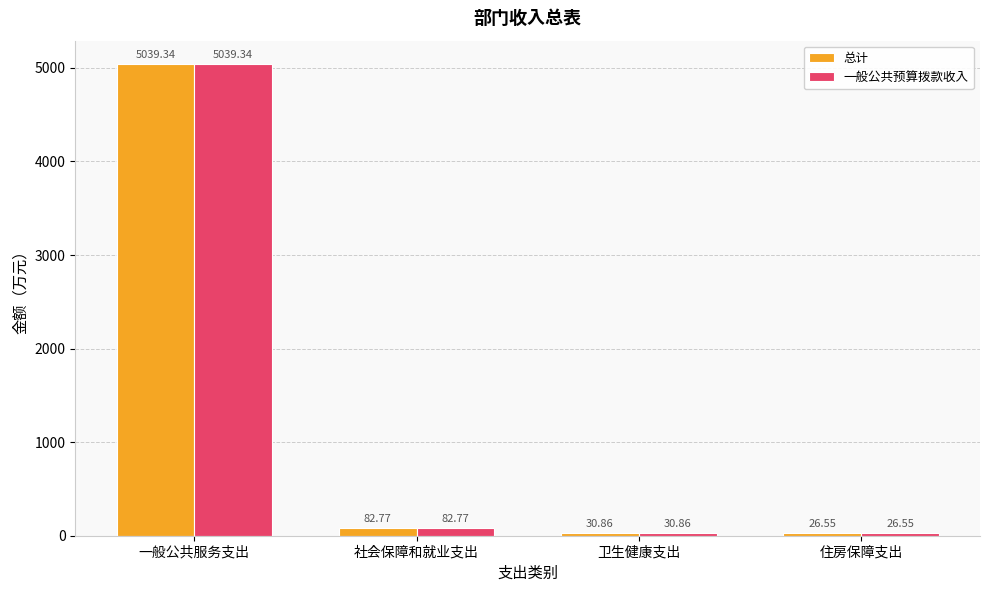

At which category does the chart reach its peak across all series?

一般公共服务支出